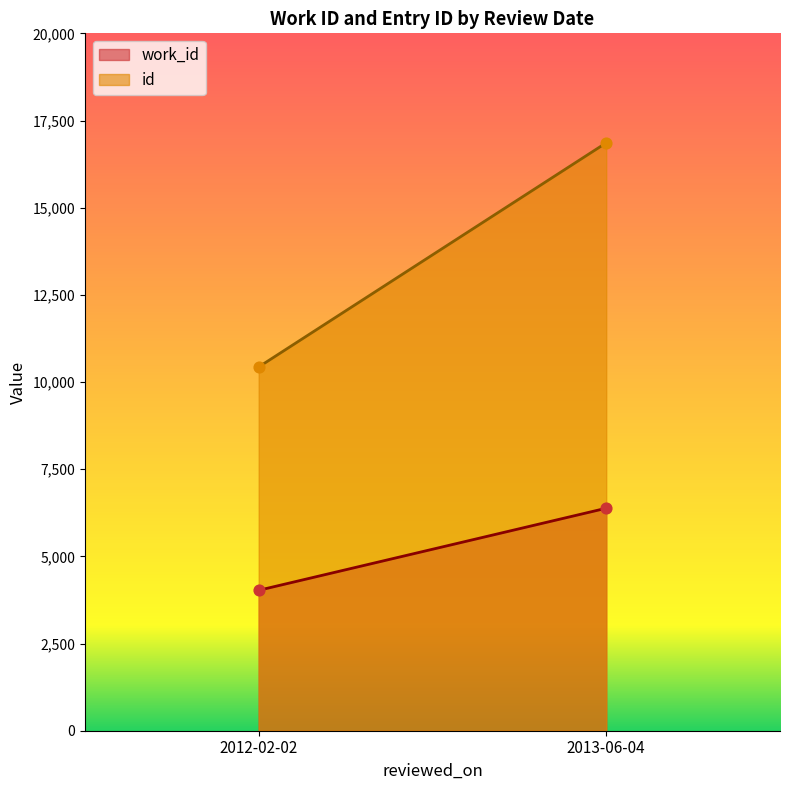

What are all the series names shown in the legend?

work_id, id